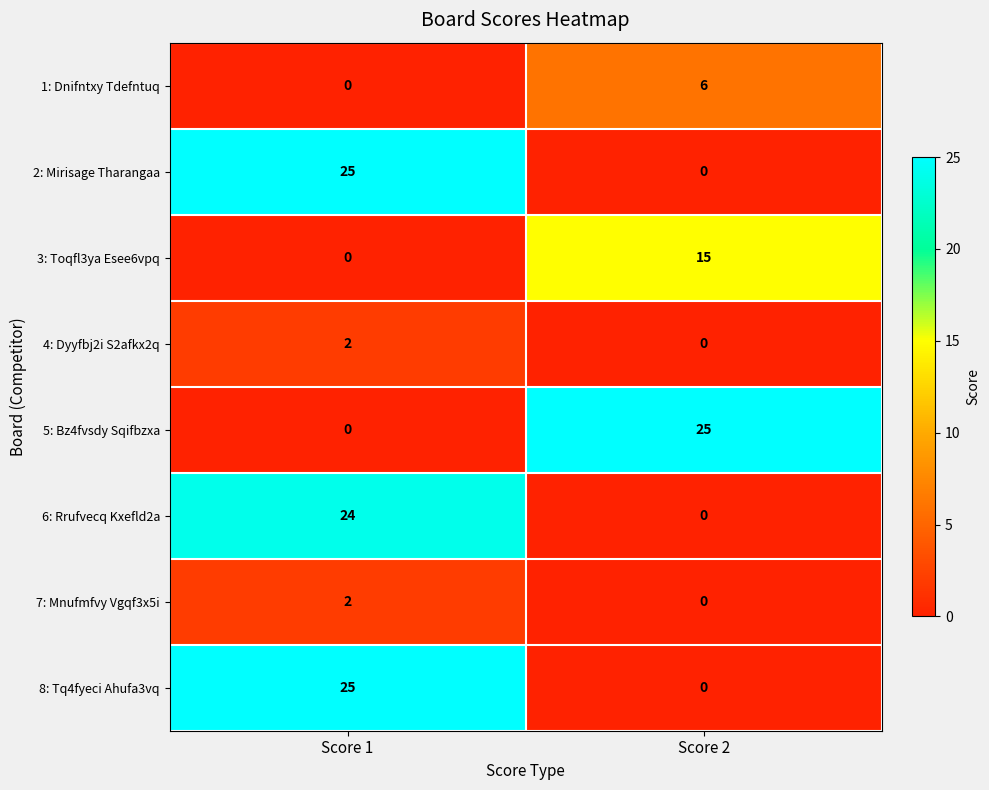

Rank the categories by 6: Rrufvecq Kxefld2a value from highest to lowest.

Score 1, Score 2